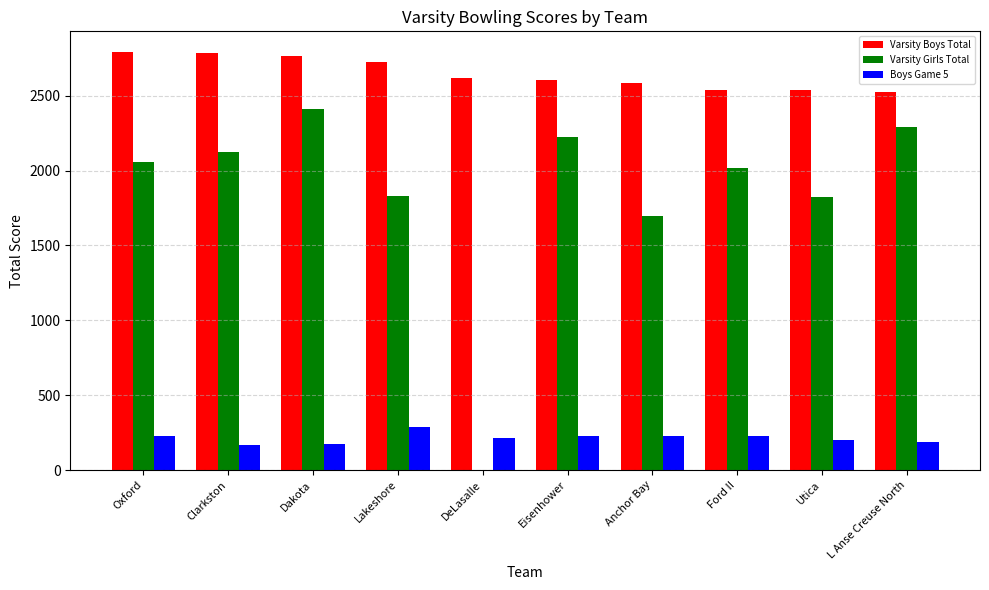

Where is Varsity Boys Total nearest to the value 2658?

DeLasalle